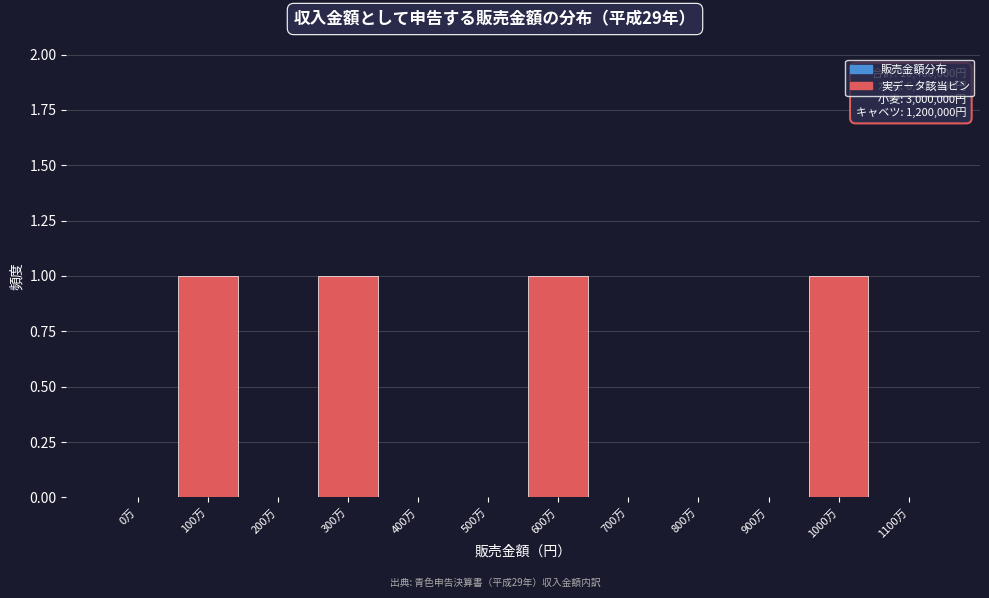

Reading right to left, transcribe all the data shown in this chart.

1100万=0	1000万=1	900万=0	800万=0	700万=0	600万=1	500万=0	400万=0	300万=1	200万=0	100万=1	0万=0